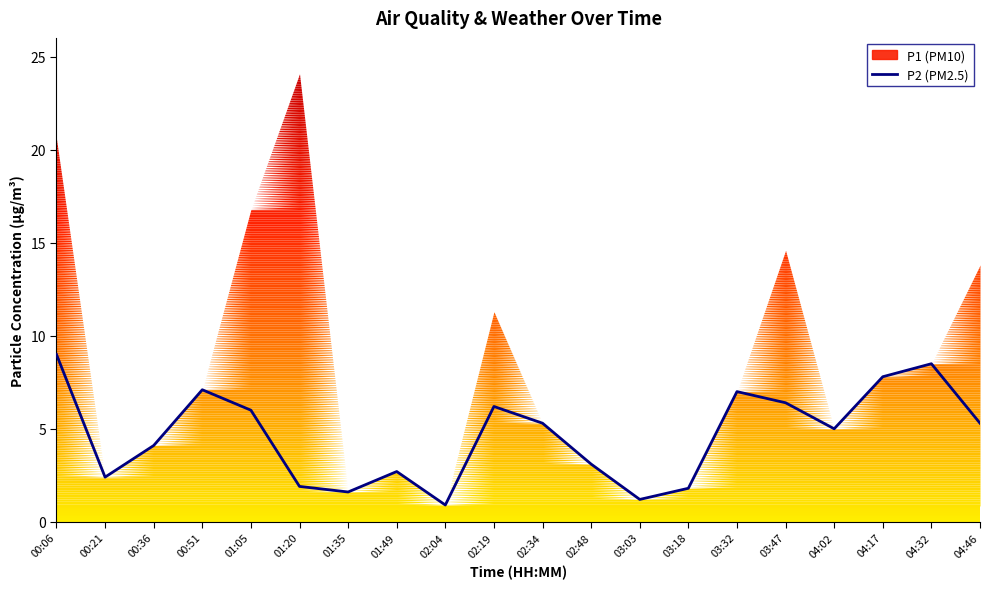

Which category has the lowest value across all series?

02:04